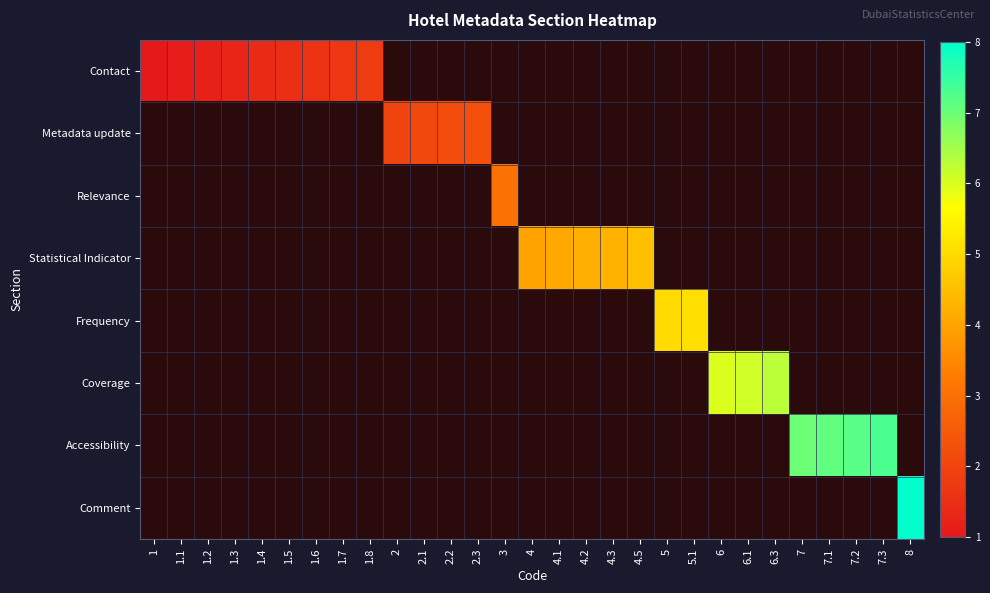

At which label does Contact reach its peak?

1.8